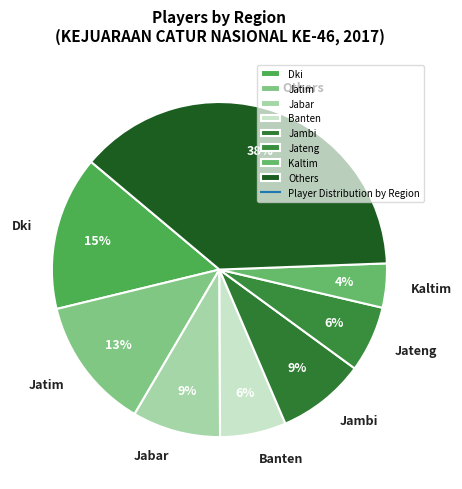

Does Jatim account for over 50% of the chart?

No